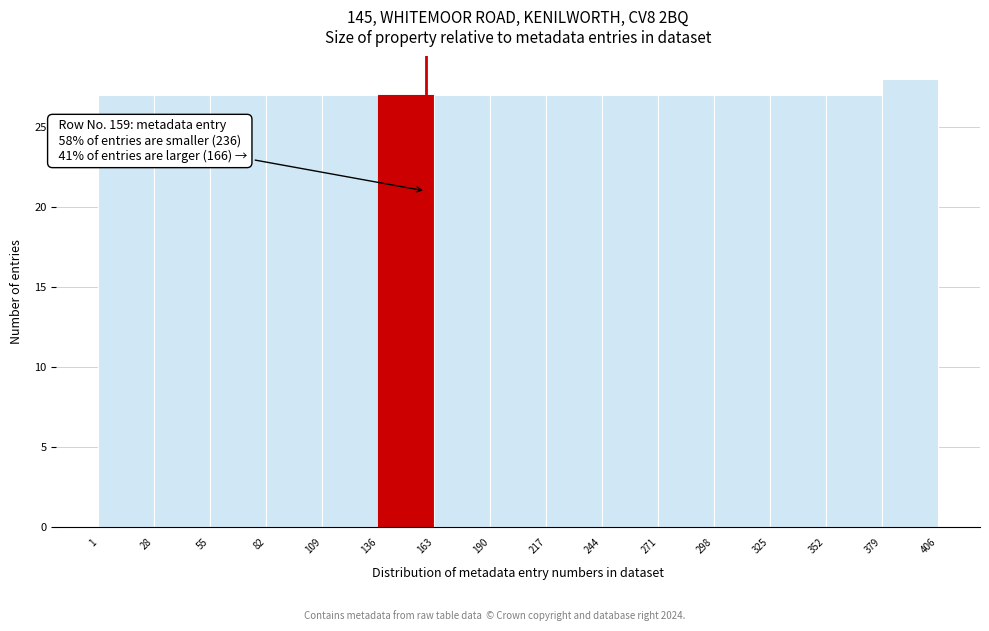

Over which range of the x-axis is the bar tallest?

379 to 406